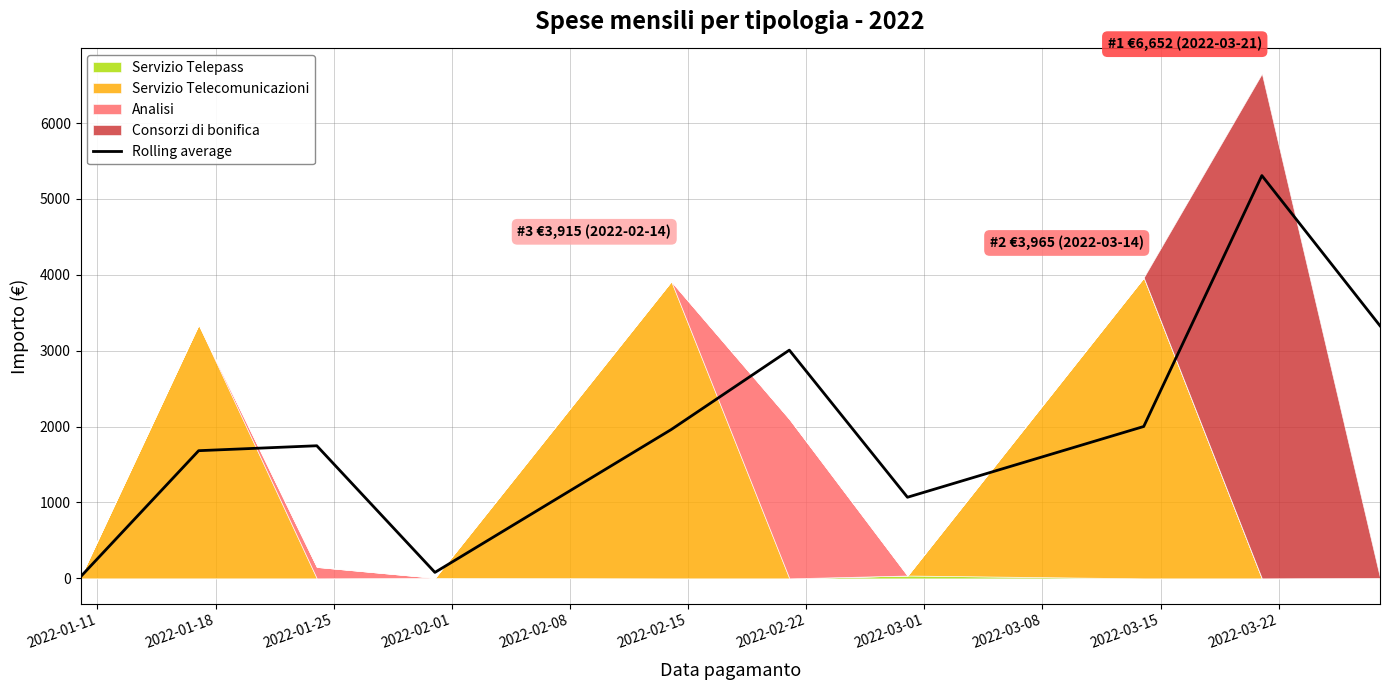

How many lines are shown in the chart?

1